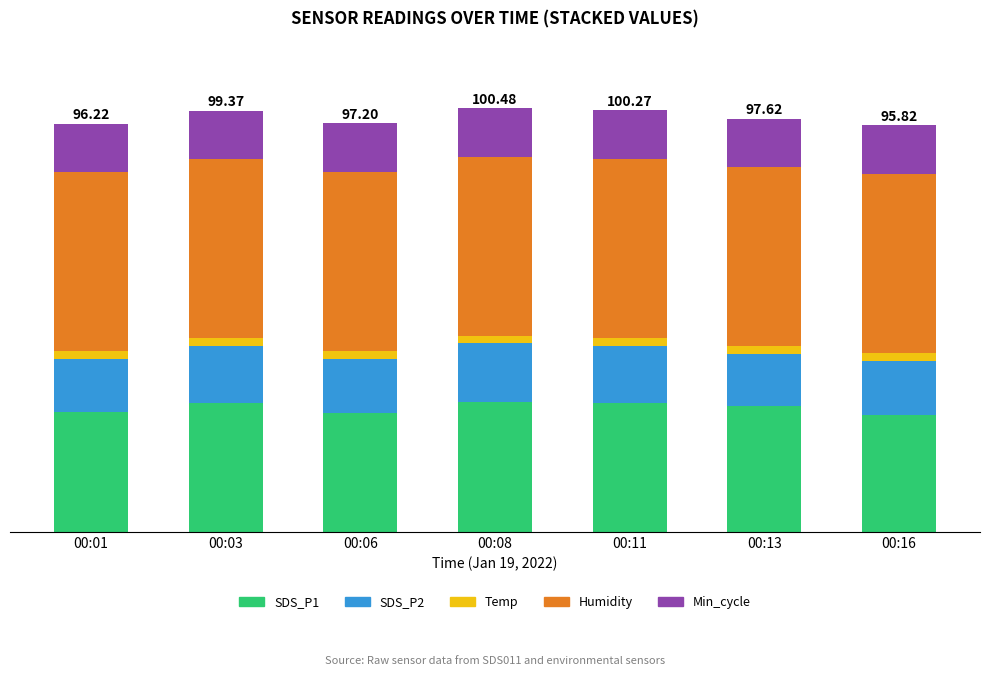

What are all the series names shown in the legend?

SDS_P1, SDS_P2, Temp, Humidity, Min_cycle